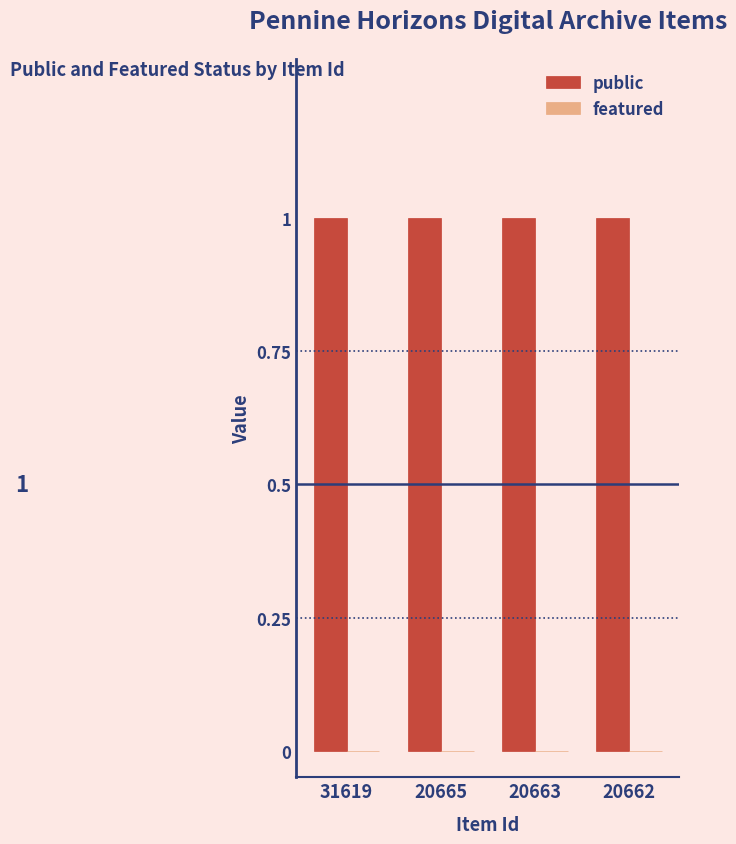

How many groups of bars are there?

4